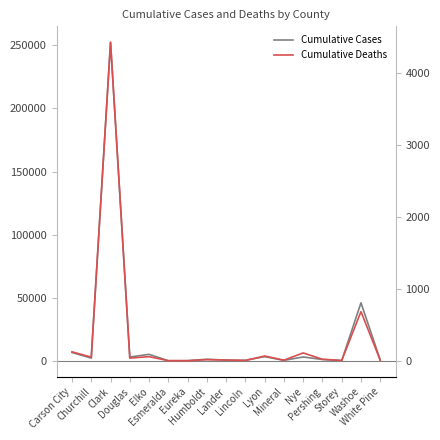

At which category does Cumulative Cases reach its first local valley?

Churchill